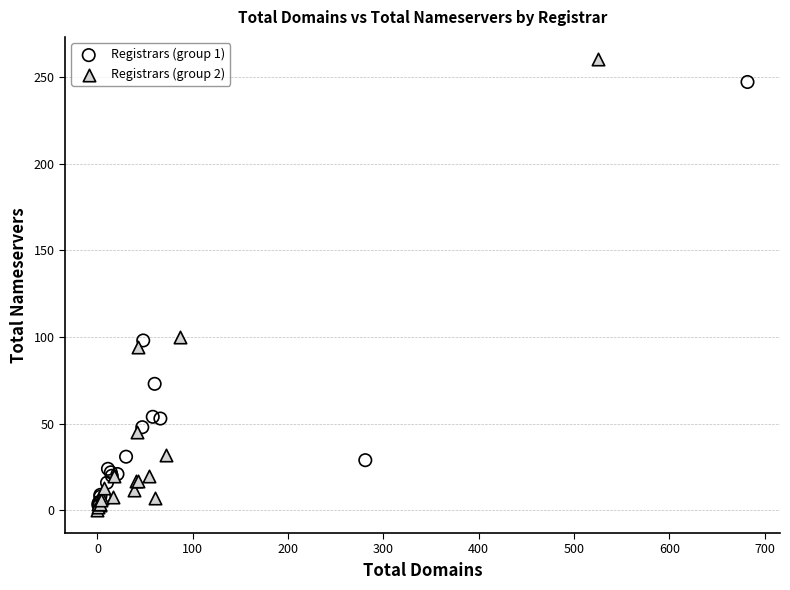

Which series reaches the maximum Y coordinate?

Registrars (group 2)